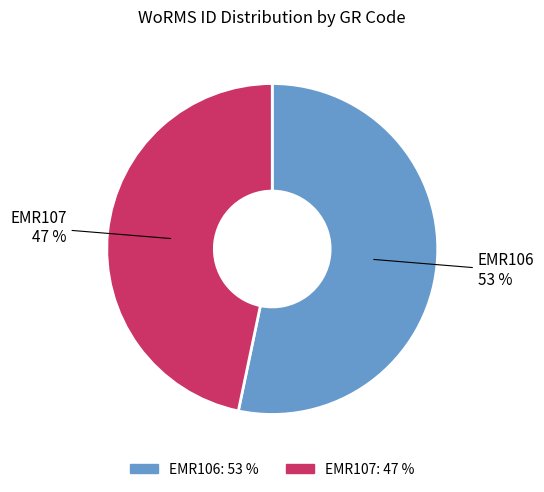

Is there any slice that represents more than half of the pie?

Yes